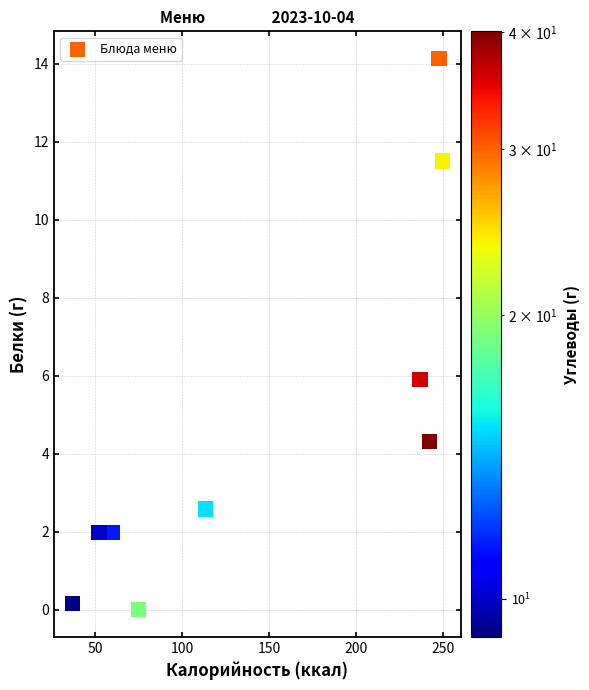

What is the average X value?

145.8